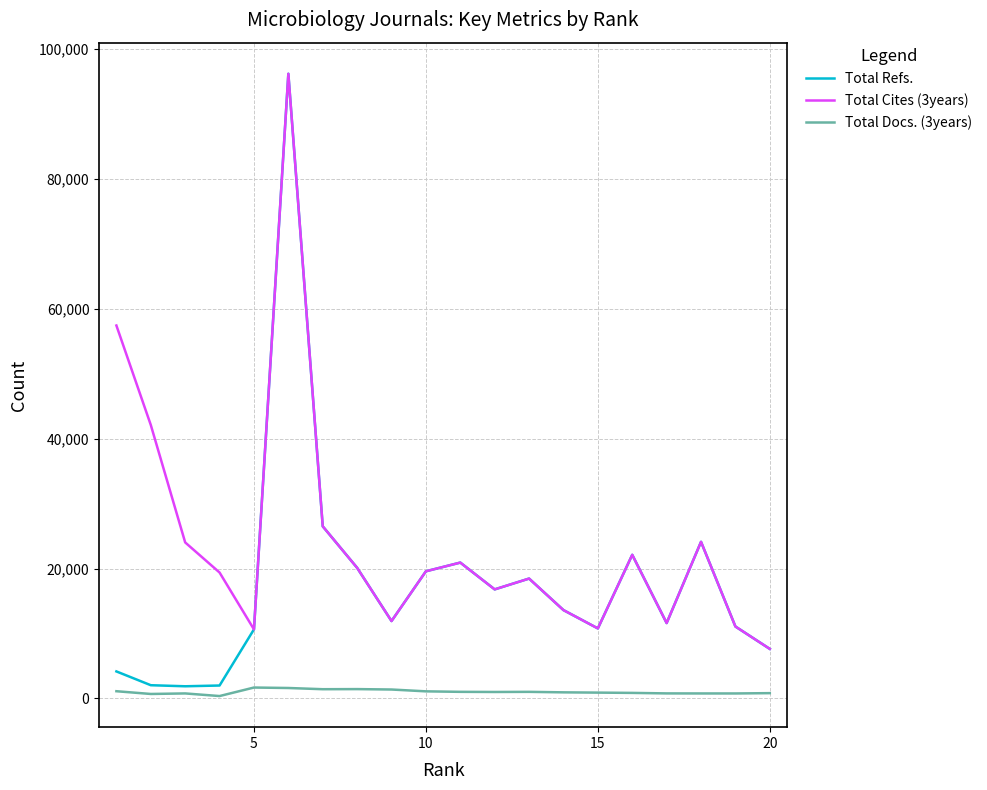

Which series has the largest total across all categories?

Total Cites (3years)